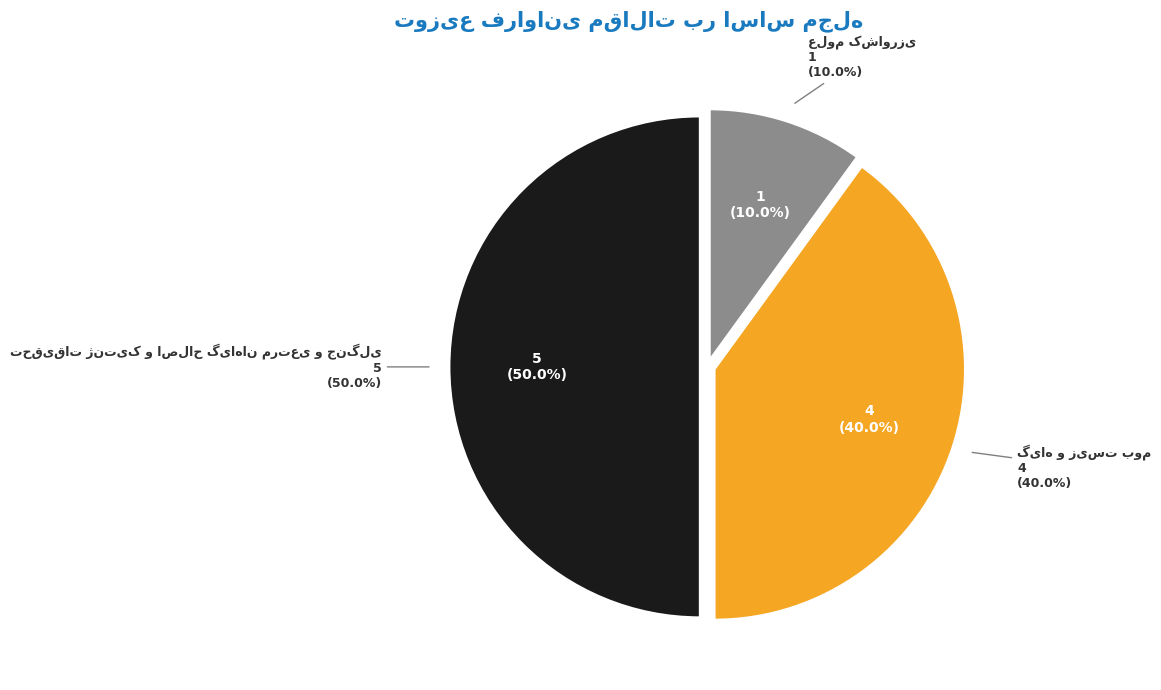

Do گیاه و زیست بوم and علوم کشاورزی together represent more than half of the pie?

No